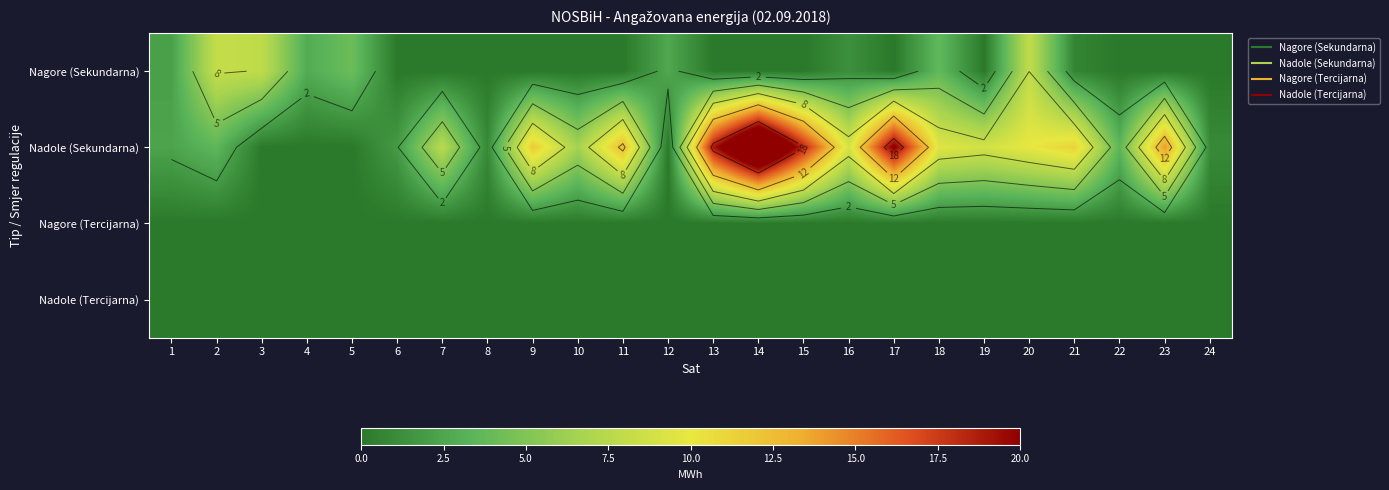

At which category is the sum across all series the highest?

14